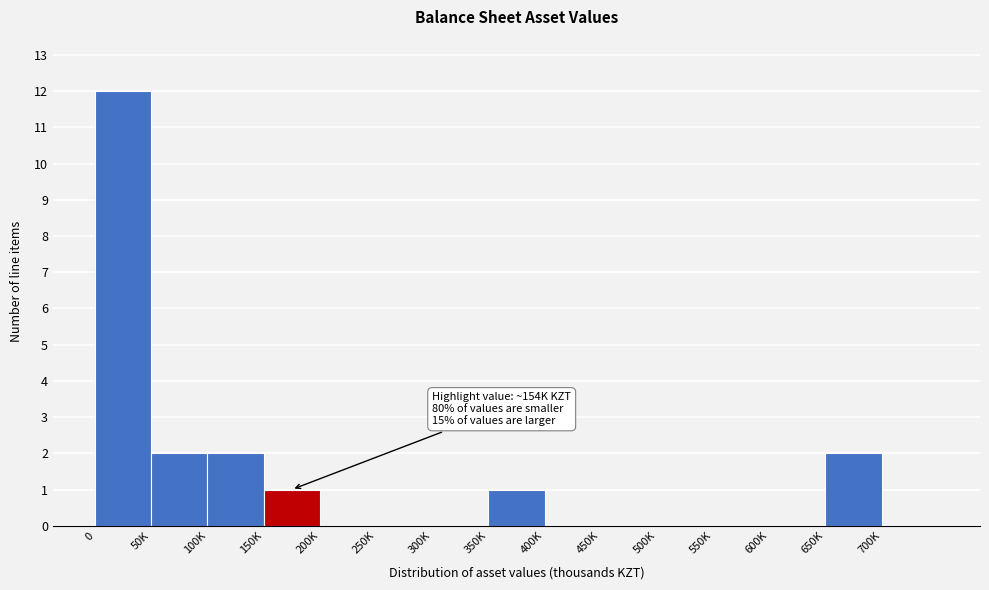

Reading left to right, what are all the values shown in this chart?

0=12	50K=2	100K=2	150K=1	200K=0	250K=0	300K=0	350K=1	400K=0	450K=0	500K=0	550K=0	600K=0	650K=2	700K=0